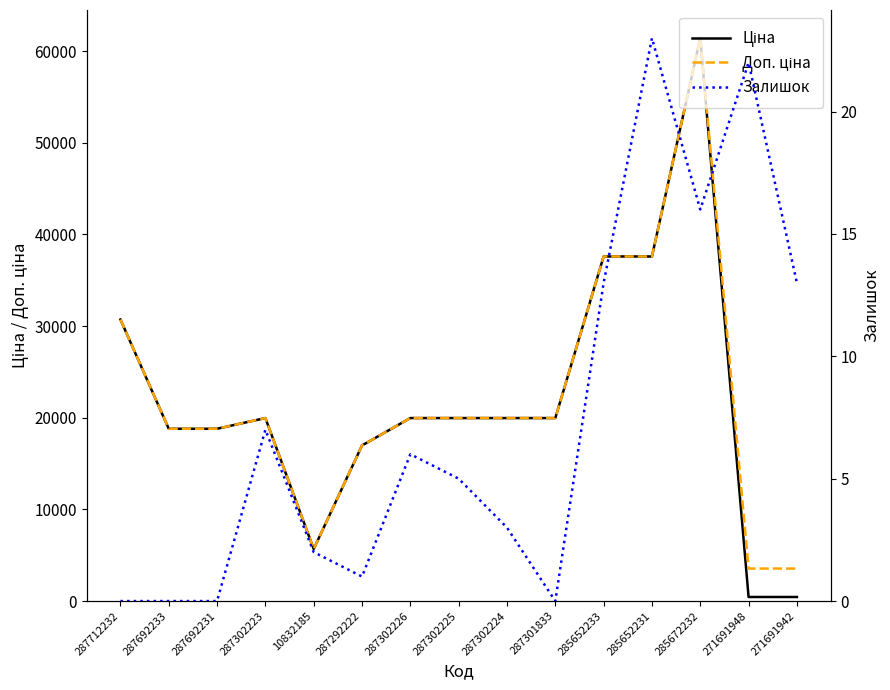

Is this an area chart (filled region under the line)?

No